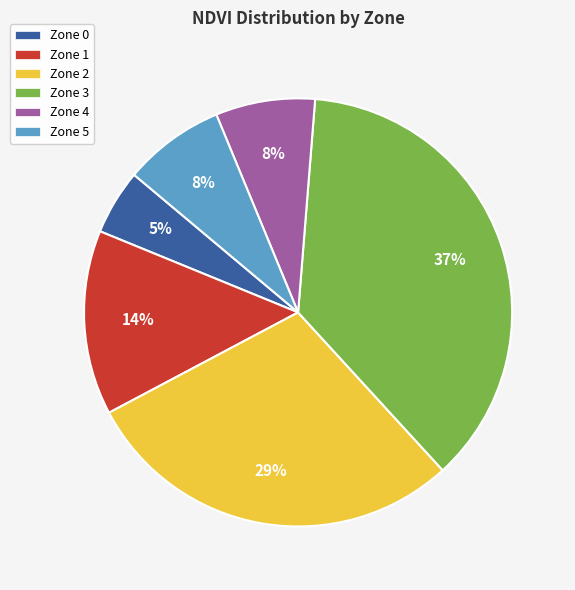

Is there a majority slice in this chart?

No